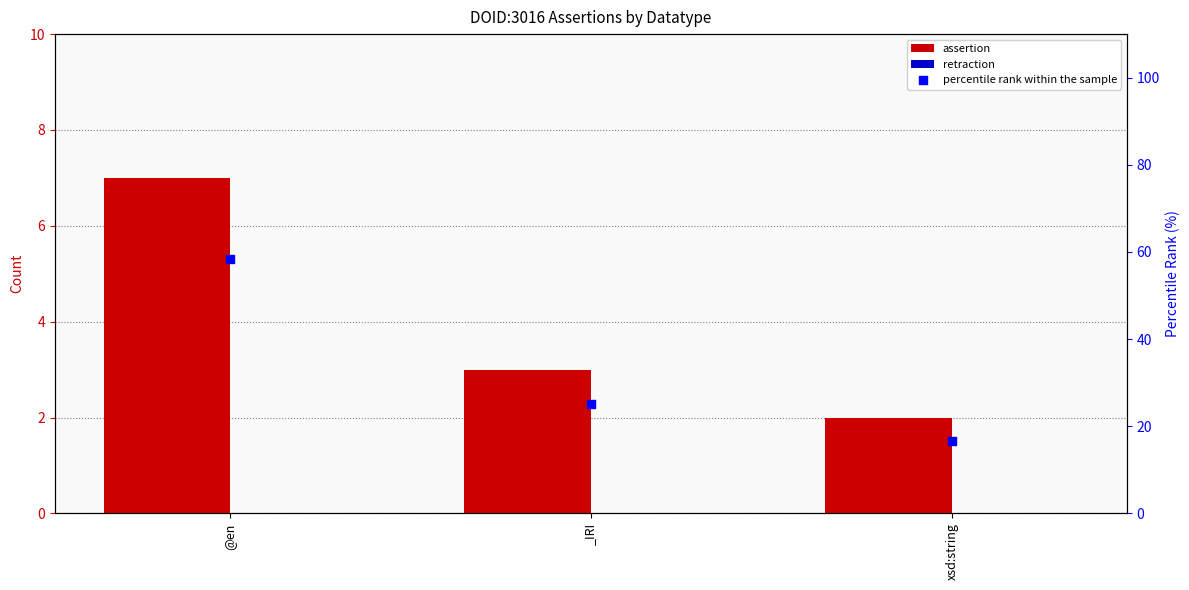

Which series has the largest total across all categories?

percentile rank within the sample